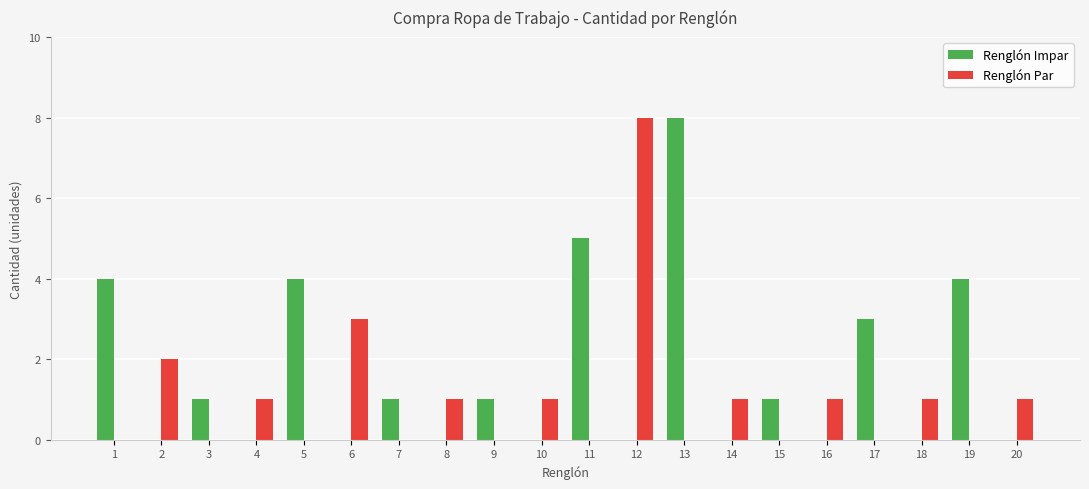

Which category has the highest value in the Renglón Impar series?

13